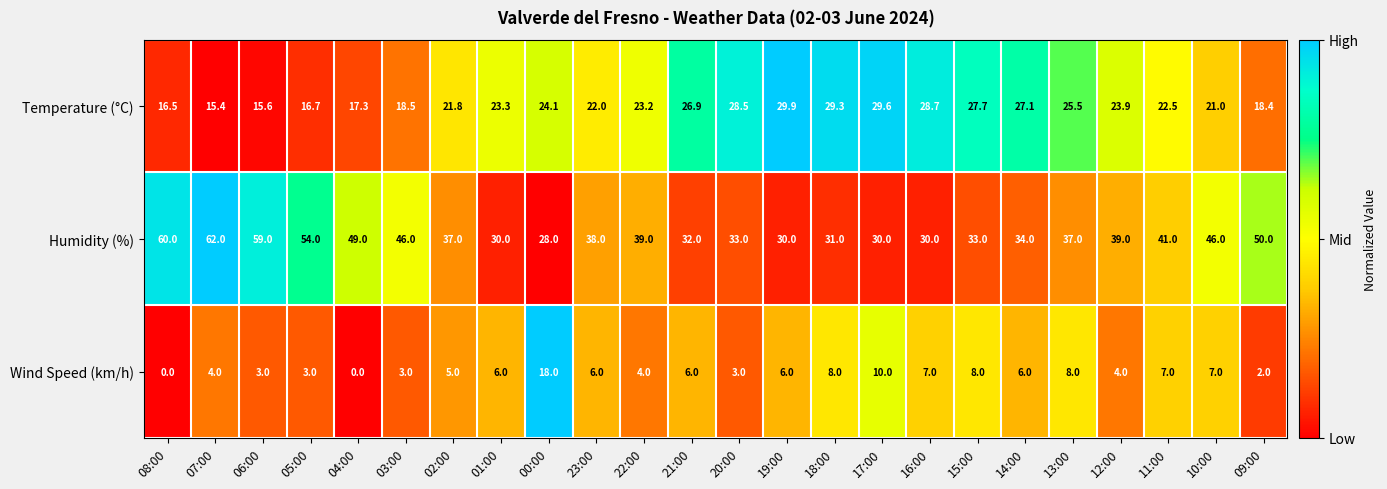

Read the Temperature (°C) value at 15:00.

27.7